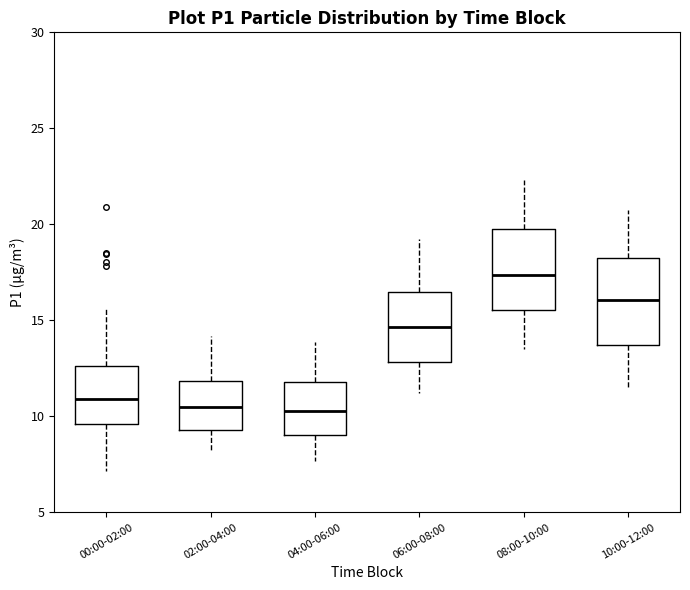

Where is the upper edge of the box for 10:00-12:00 on the y-axis? The values are not printed on the chart, so give them approximately, as read against the axis.

18.5